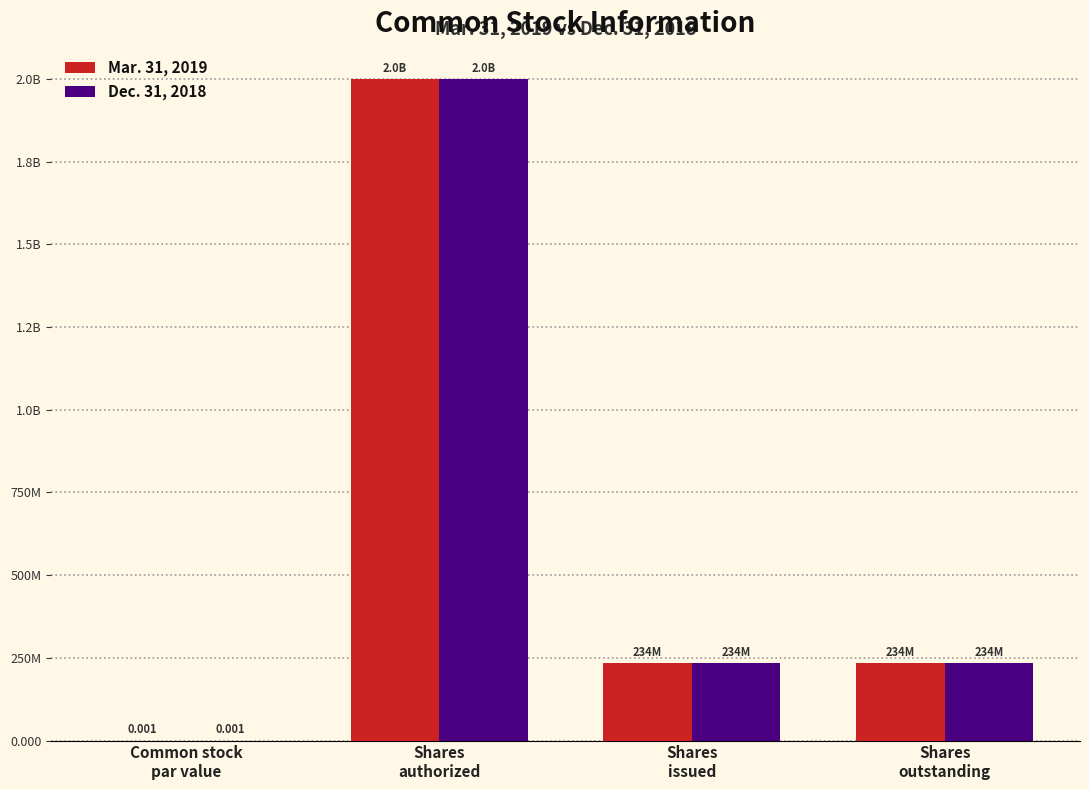

Rank the series by their maximum value, from lowest to highest.

Mar. 31, 2019, Dec. 31, 2018